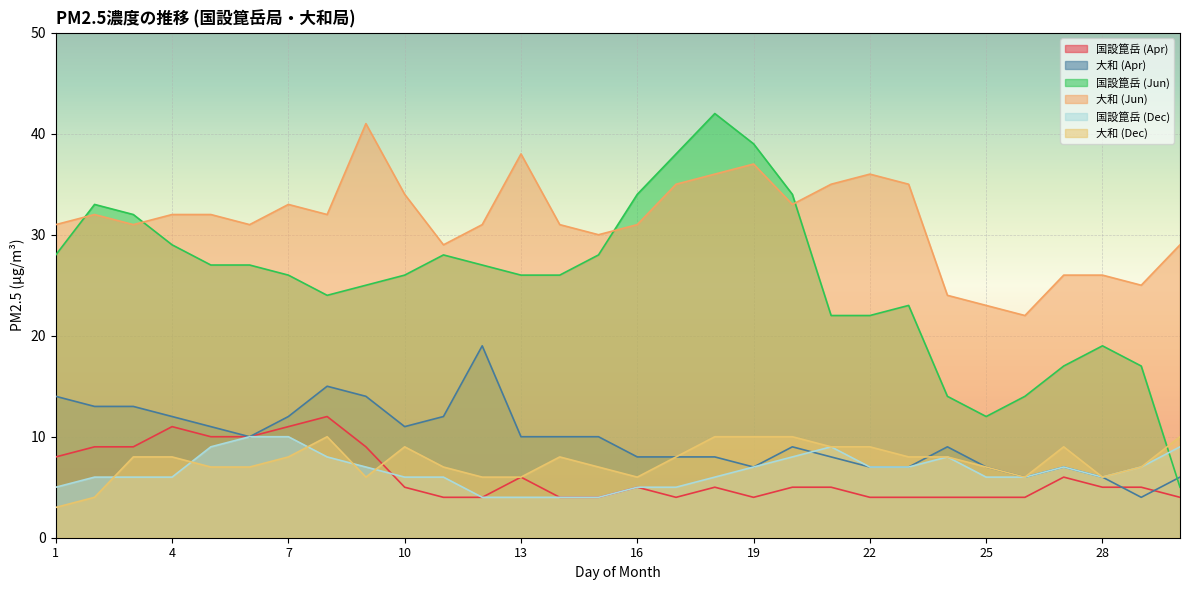

What are all the series names shown in the legend?

国設箟岳 (Apr), 大和 (Apr), 国設箟岳 (Jun), 大和 (Jun), 国設箟岳 (Dec), 大和 (Dec)